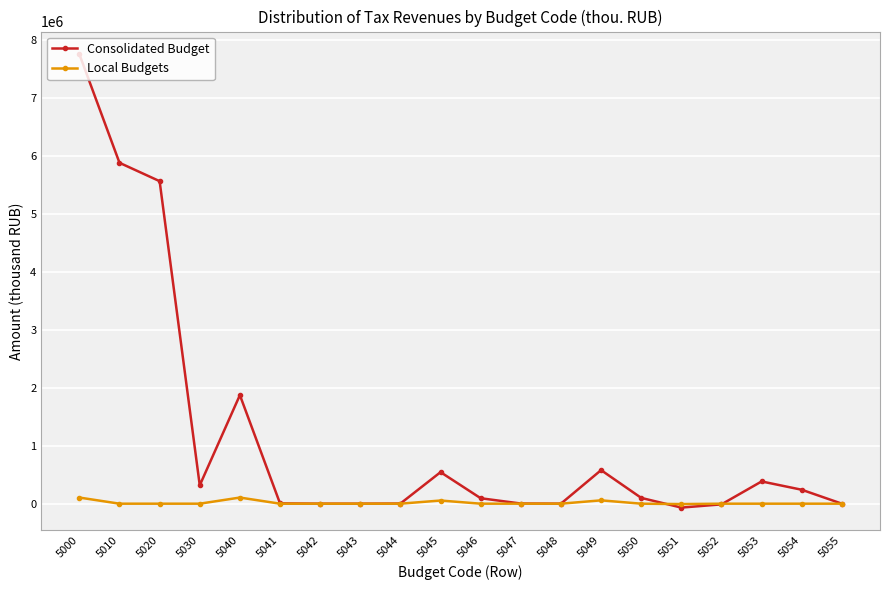

What is the total value across all series at 5045?

598237